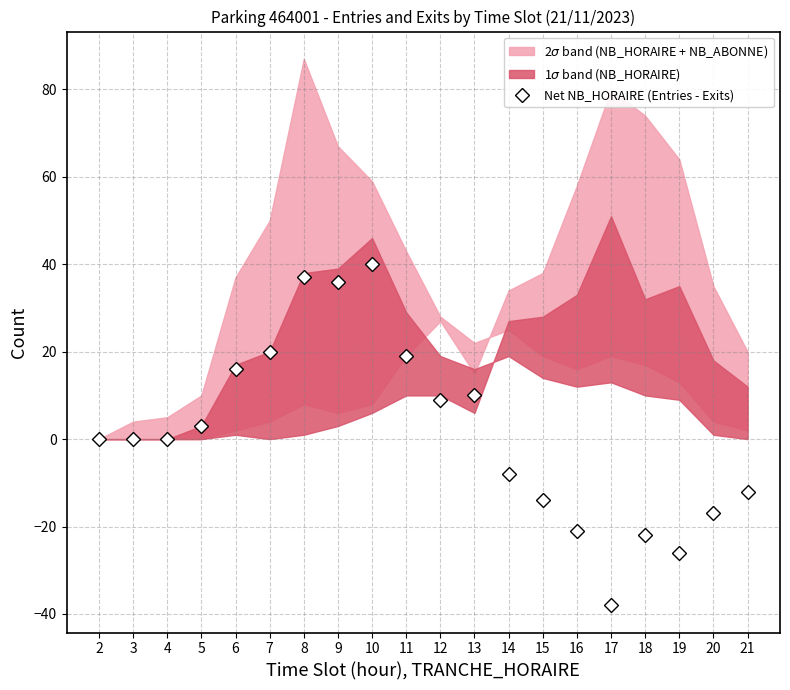

Where is the first local minimum?

9